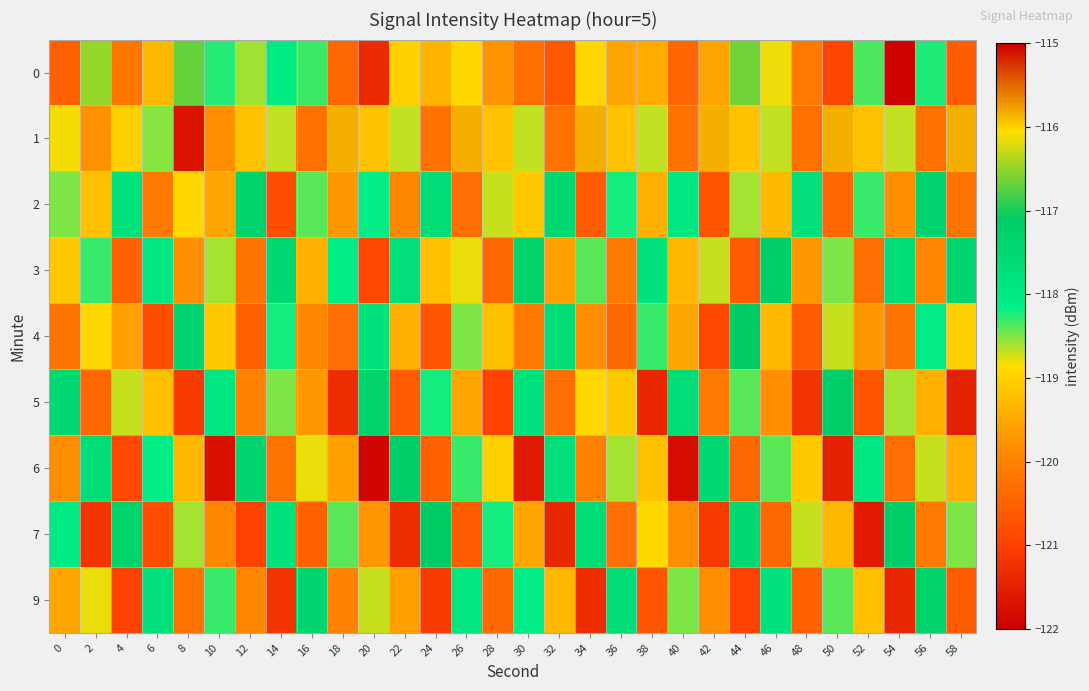

What is the maximum value shown in the chart?

-115.8